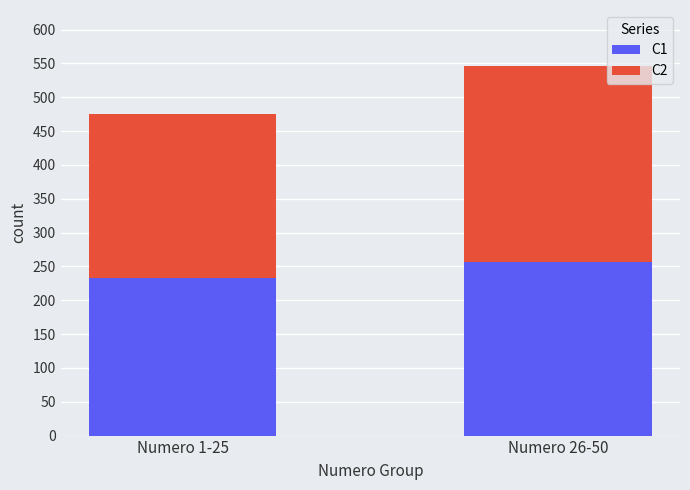

Does the chart contain any negative values?

No